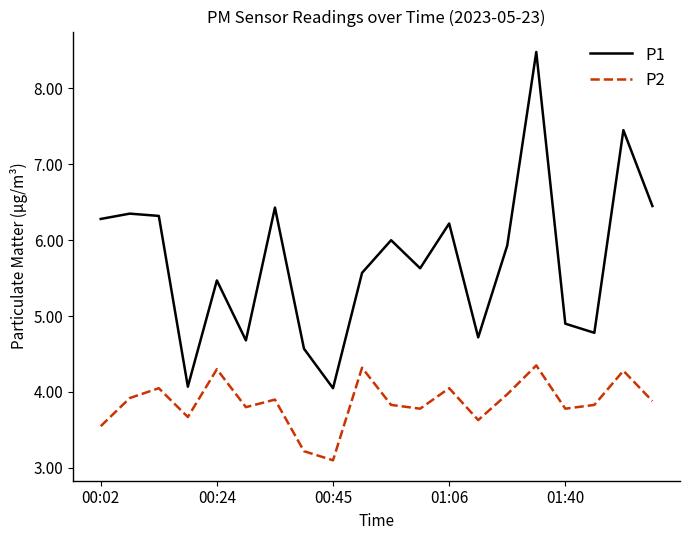

What is the difference between the maximum and second lowest values in the P2 series?

1.1